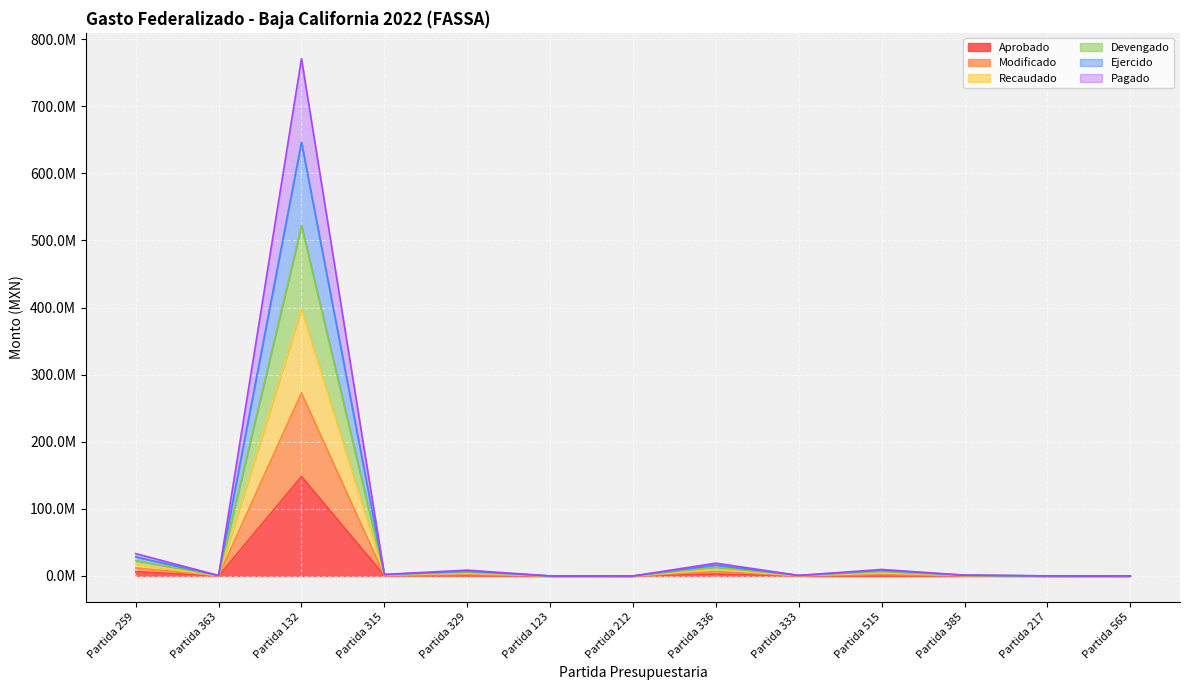

True or false: Modificado has more than 1 points higher than both neighbors.

True